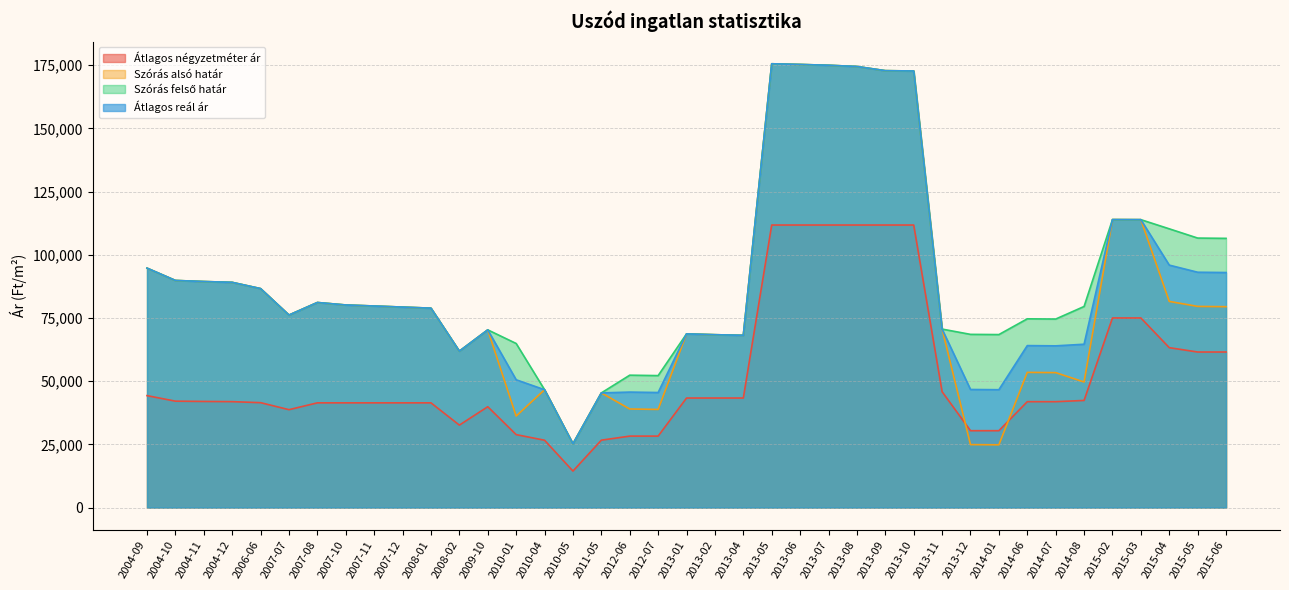

Reading left to right, list all the values displayed in this chart.

Átlagos négyzetméter ár: 2004-09=44285	2004-10=42095	2004-11=41984	2004-12=41904	2006-06=41496	2007-07=38730	2007-08=41428	2007-10=41428	2007-11=41428	2007-12=41428	2008-01=41428	2008-02=32619	2009-10=39894	2010-01=28862	2010-04=26640	2010-05=14444	2011-05=26666	2012-06=28272	2012-07=28272	2013-01=43333	2013-02=43333	2013-04=43333	2013-05=111764	2013-06=111764	2013-07=111764	2013-08=111764	2013-09=111764	2013-10=111764	2013-11=45833	2013-12=30416	2014-01=30416	2014-06=41889	2014-07=41889	2014-08=42379	2015-02=75000	2015-03=75000	2015-04=63254	2015-05=61535	2015-06=61535
Szórás alsó határ: 2004-09=94714	2004-10=89840	2004-11=89415	2004-12=89088	2006-06=86614	2007-07=76156	2007-08=81120	2007-10=80138	2007-11=79732	2007-12=79305	2008-01=78882	2008-02=61876	2009-10=70298	2010-01=36192	2010-04=46618	2010-05=25240	2011-05=45357	2012-06=38995	2012-07=38826	2013-01=68704	2013-02=68383	2013-04=68135	2013-05=175551	2013-06=175279	2013-07=174963	2013-08=174468	2013-09=172824	2013-10=172693	2013-11=70604	2013-12=24910	2014-01=24828	2014-06=53478	2014-07=53381	2014-08=49675	2015-02=113916	2015-03=113888	2015-04=81549	2015-05=79577	2015-06=79461
Szórás felső határ: 2004-09=94714	2004-10=89840	2004-11=89415	2004-12=89088	2006-06=86614	2007-07=76156	2007-08=81120	2007-10=80138	2007-11=79732	2007-12=79305	2008-01=78882	2008-02=61876	2009-10=70298	2010-01=64908	2010-04=46618	2010-05=25240	2011-05=45357	2012-06=52371	2012-07=52202	2013-01=68704	2013-02=68383	2013-04=68135	2013-05=175551	2013-06=175279	2013-07=174963	2013-08=174468	2013-09=172824	2013-10=172693	2013-11=70604	2013-12=68514	2014-01=68432	2014-06=74668	2014-07=74571	2014-08=79547	2015-02=113916	2015-03=113888	2015-04=110265	2015-05=106607	2015-06=106491
Átlagos reál ár: 2004-09=94714	2004-10=89840	2004-11=89415	2004-12=89088	2006-06=86614	2007-07=76156	2007-08=81120	2007-10=80138	2007-11=79732	2007-12=79305	2008-01=78882	2008-02=61876	2009-10=70298	2010-01=50550	2010-04=46618	2010-05=25240	2011-05=45357	2012-06=45683	2012-07=45514	2013-01=68704	2013-02=68383	2013-04=68135	2013-05=175551	2013-06=175279	2013-07=174963	2013-08=174468	2013-09=172824	2013-10=172693	2013-11=70604	2013-12=46712	2014-01=46630	2014-06=64073	2014-07=63976	2014-08=64611	2015-02=113916	2015-03=113888	2015-04=95907	2015-05=93092	2015-06=92976